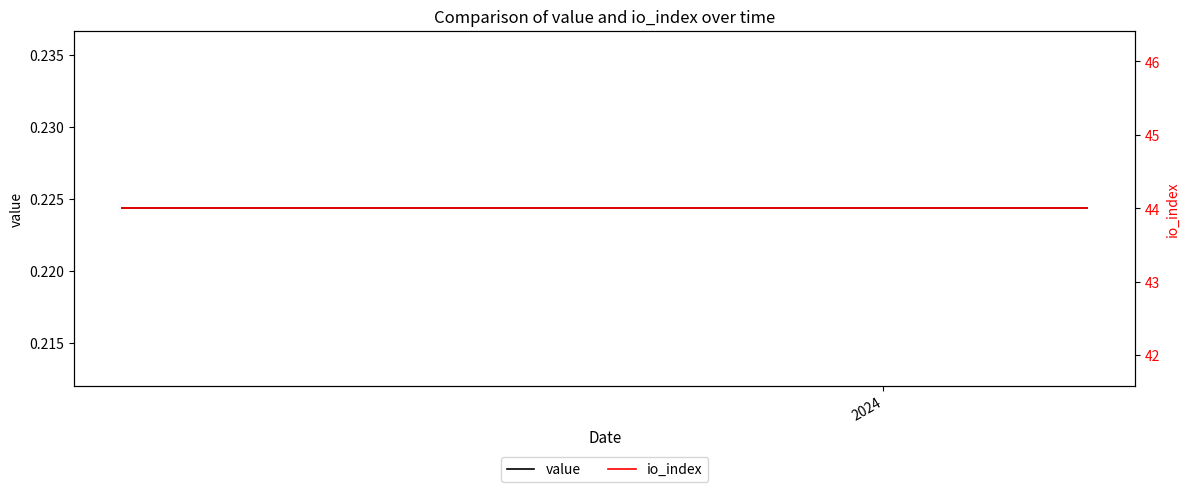

True or false: value and io_index cross at least once.

False